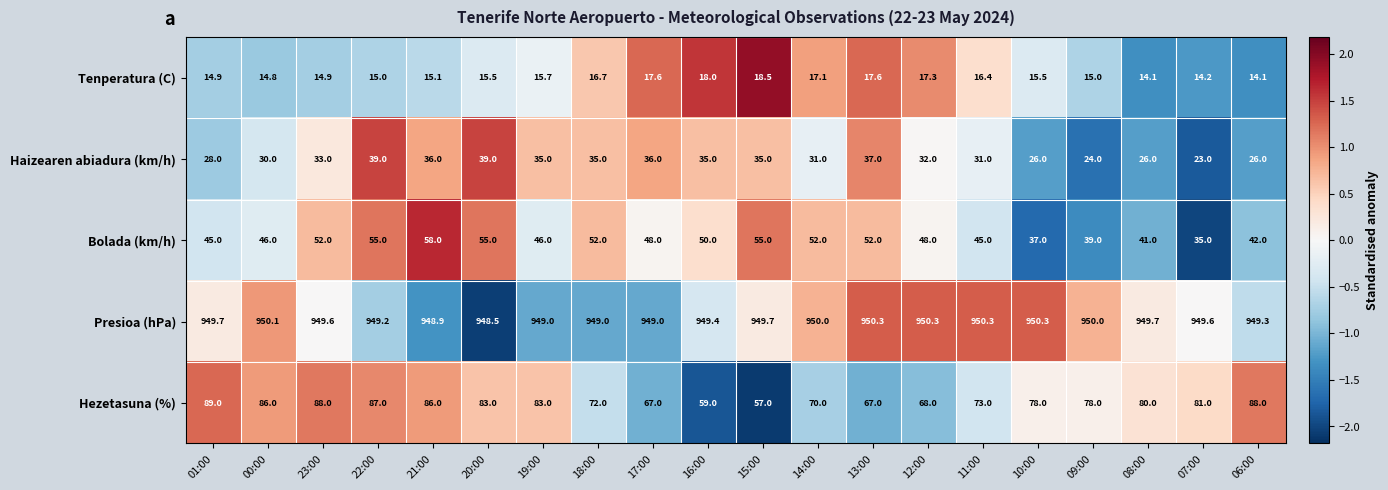

Rank the series at 11:00 from lowest to highest value.

Tenperatura (C), Haizearen abiadura (km/h), Bolada (km/h), Hezetasuna (%), Presioa (hPa)